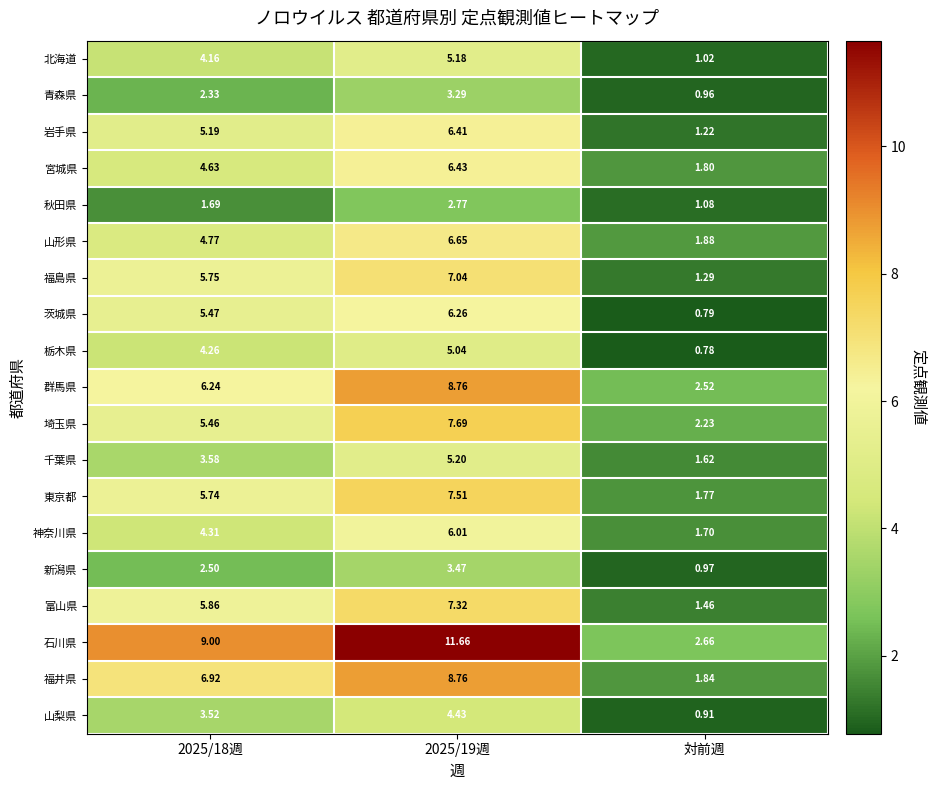

Which series changed the most between 2025/18週 and 2025/19週?

石川県